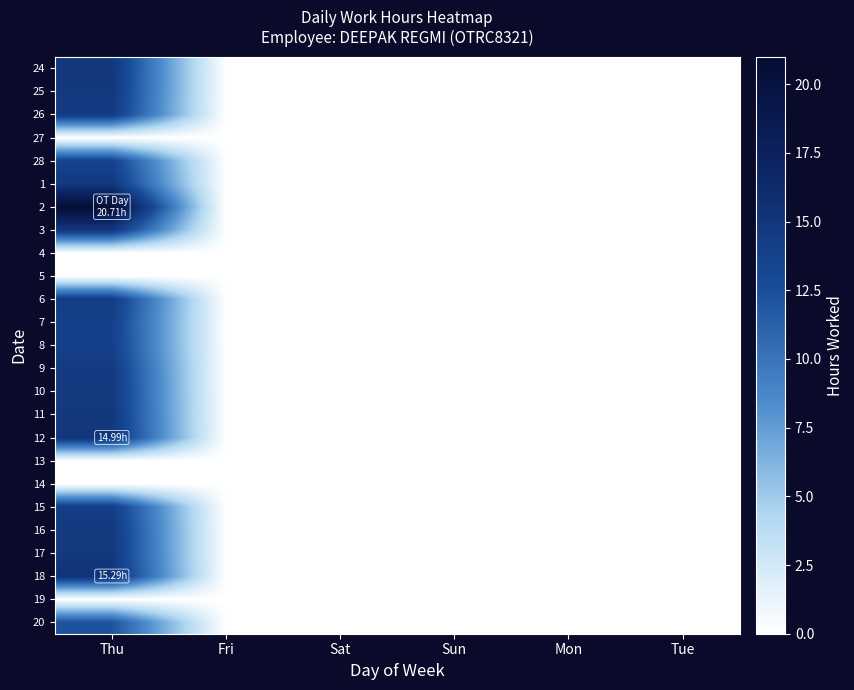

Which has a higher value, Sat or Thu?

Thu